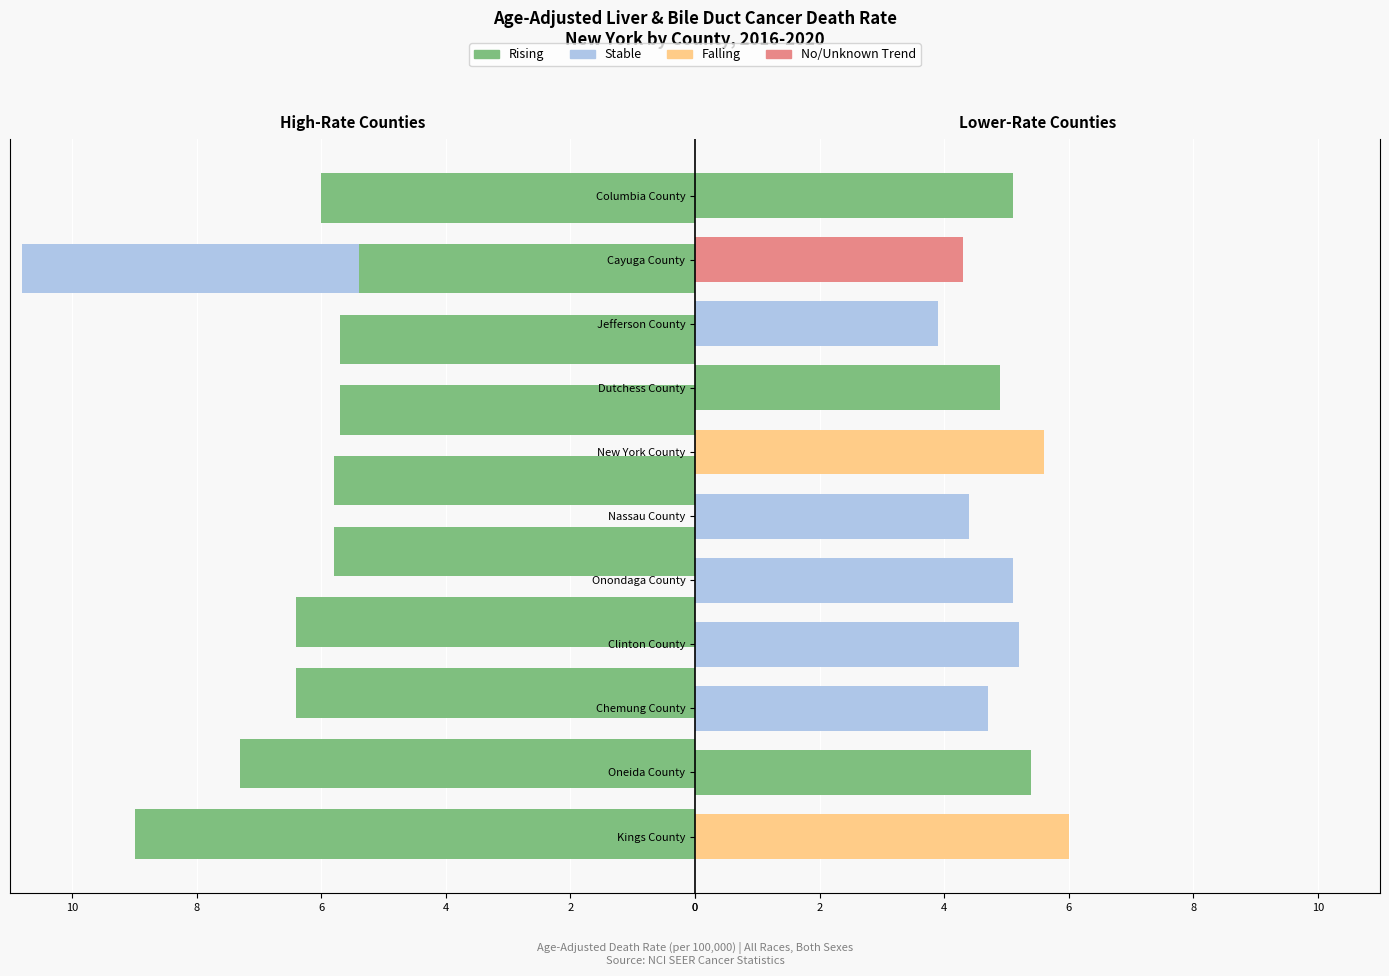

Between New York County and Dutchess County, which is larger?

Dutchess County